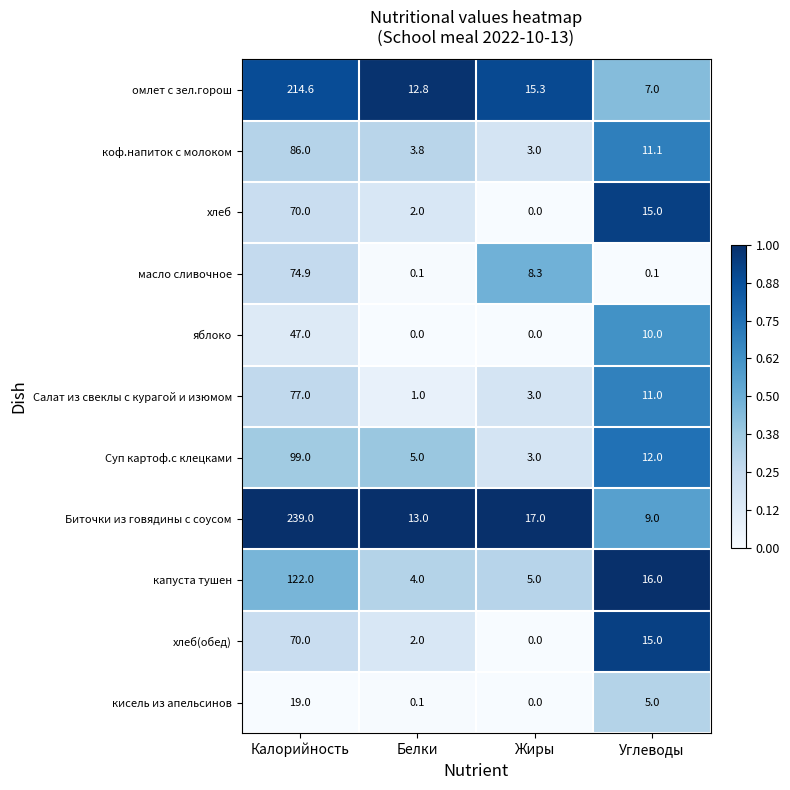

Which series changed the most between Калорийность and Жиры?

Биточки из говядины с соусом